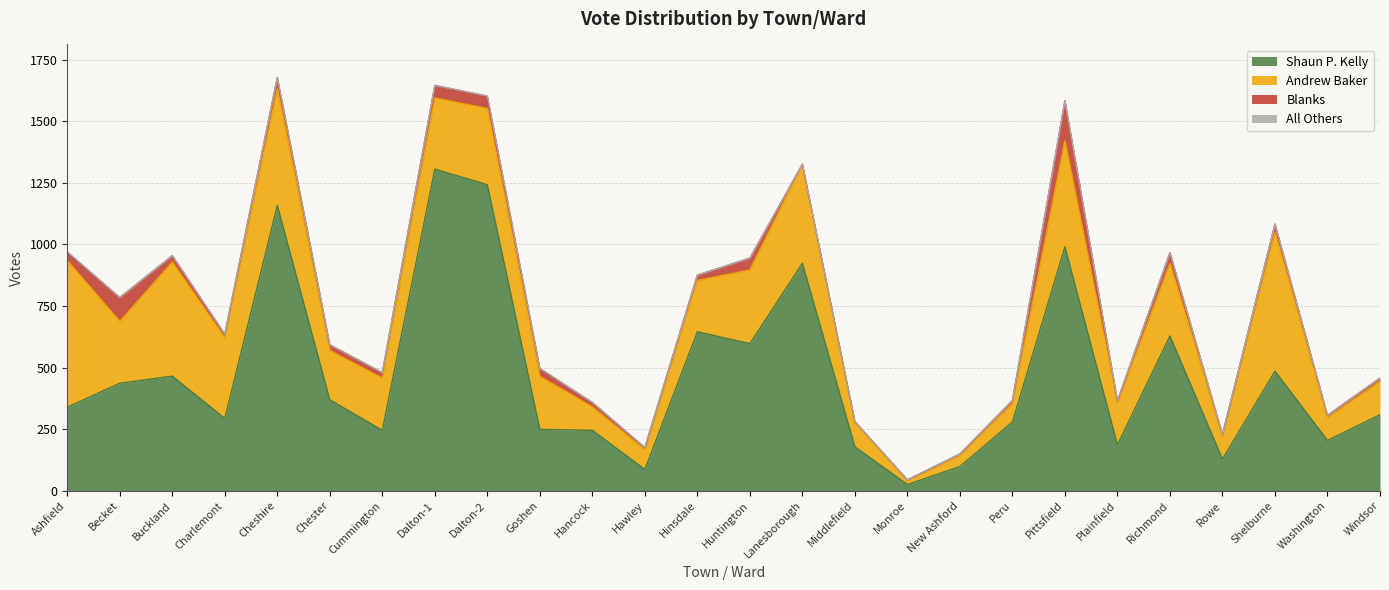

True or false: All Others has a value of 0 at Plainfield.

True